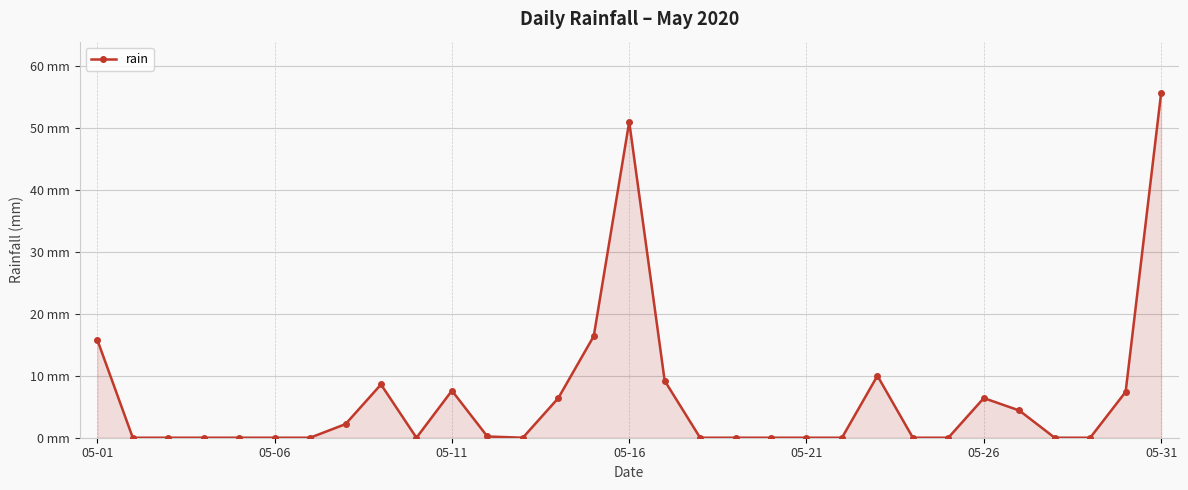

Is this an area chart (filled region under the line)?

Yes